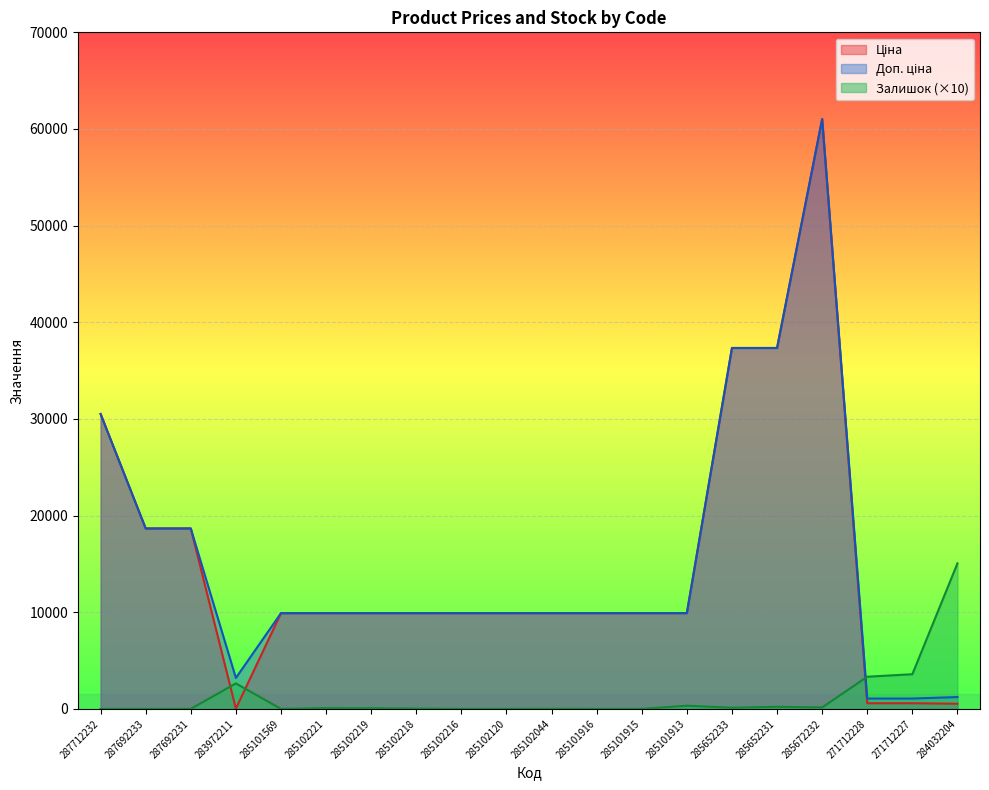

True or false: Доп. ціна and Ціна intersect in this chart.

False